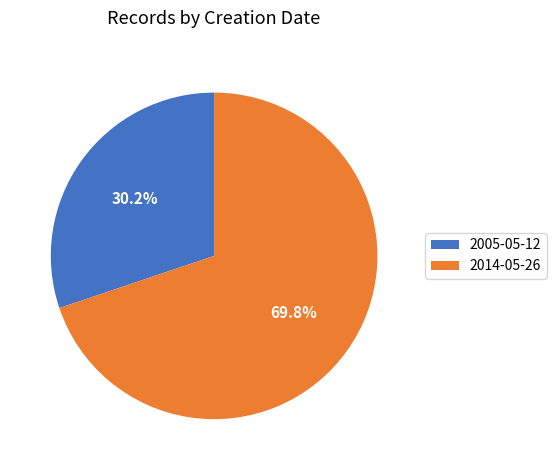

Rank the categories by value from lowest to highest.

2005-05-12, 2014-05-26